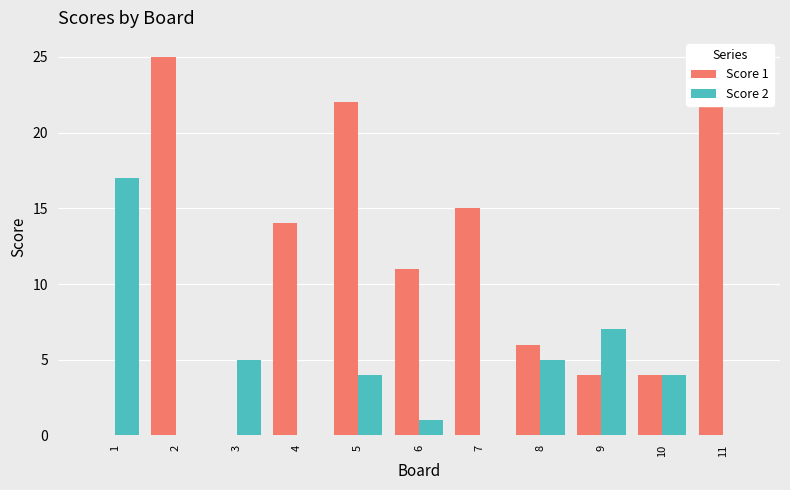

Between 10 and 1, which is larger?

10